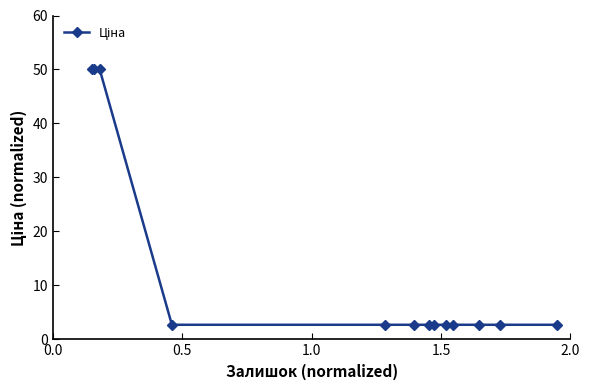

What is the minimum value shown in the chart?

2.7